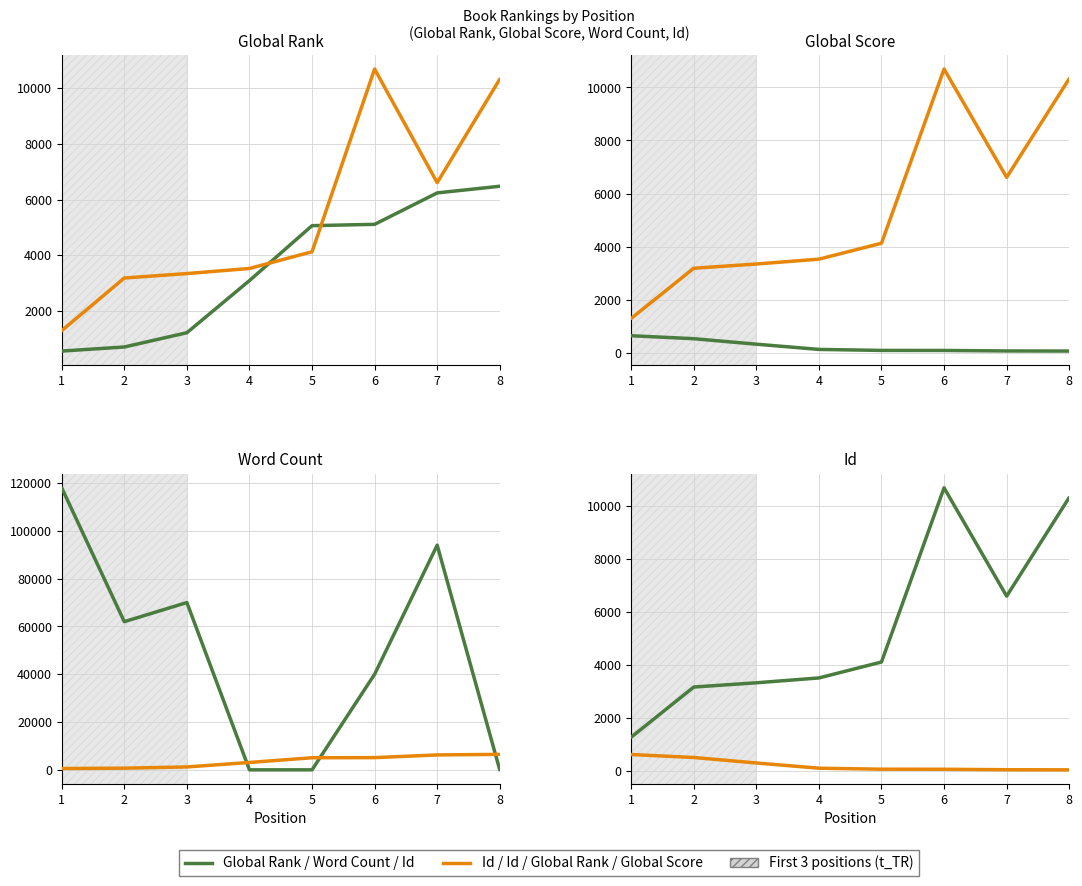

Reading left to right, list all the values displayed in this chart.

Global Rank: 1=555	2=701	3=1214	4=3089	5=5063	6=5111	7=6241	8=6480
Id: 1=1289	2=3181	3=3341	4=3524	5=4125	6=10694	7=6609	8=10330
Global Score: 1=636	2=524	3=317	4=120	5=82	6=80	7=62	8=58
Word Count: 1=118000	2=62000	3=70000	4=0	5=0	6=40000	7=94000	8=0